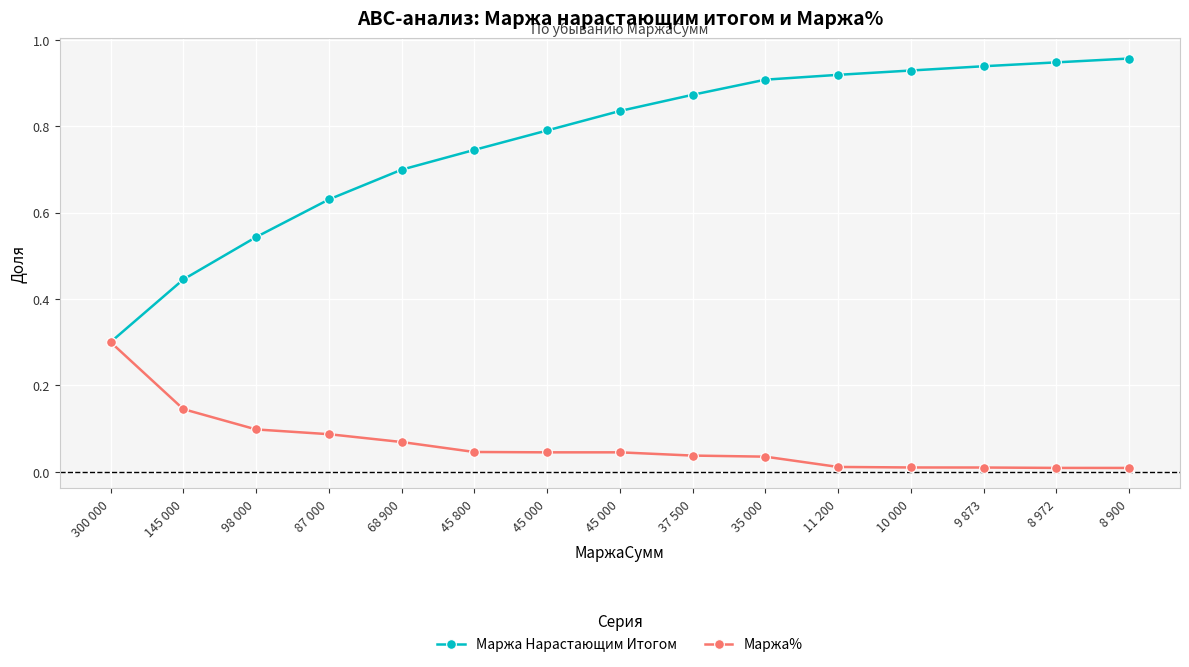

What is the difference between the second highest and minimum values in the Маржа% series?

0.1